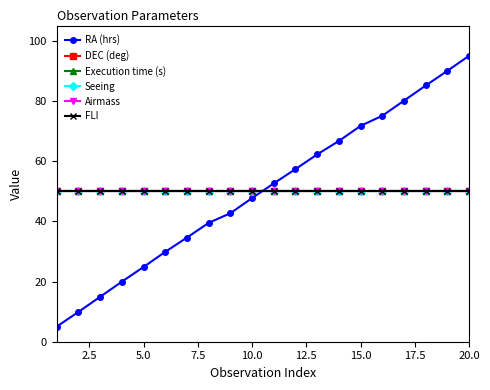

List the series in order of their peak value, highest first.

RA (hrs), DEC (deg), Execution time (s), Seeing, Airmass, FLI